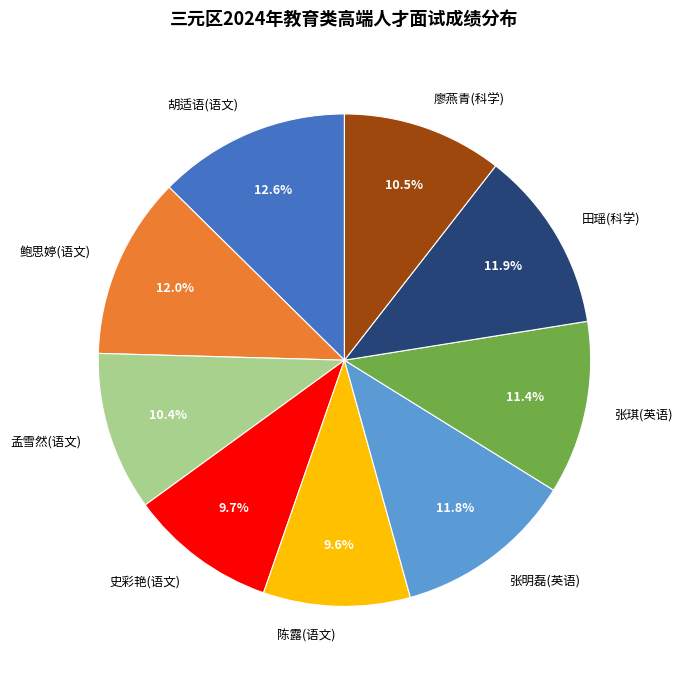

Is the sum of 陈露(语文) and 廖燕青(科学) greater than half?

No